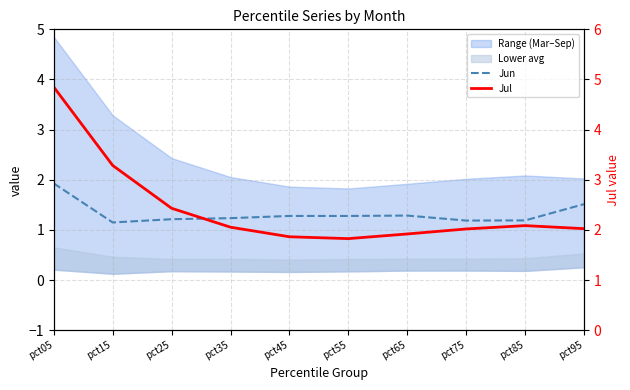

How many values in the Jul series are below 2?

3